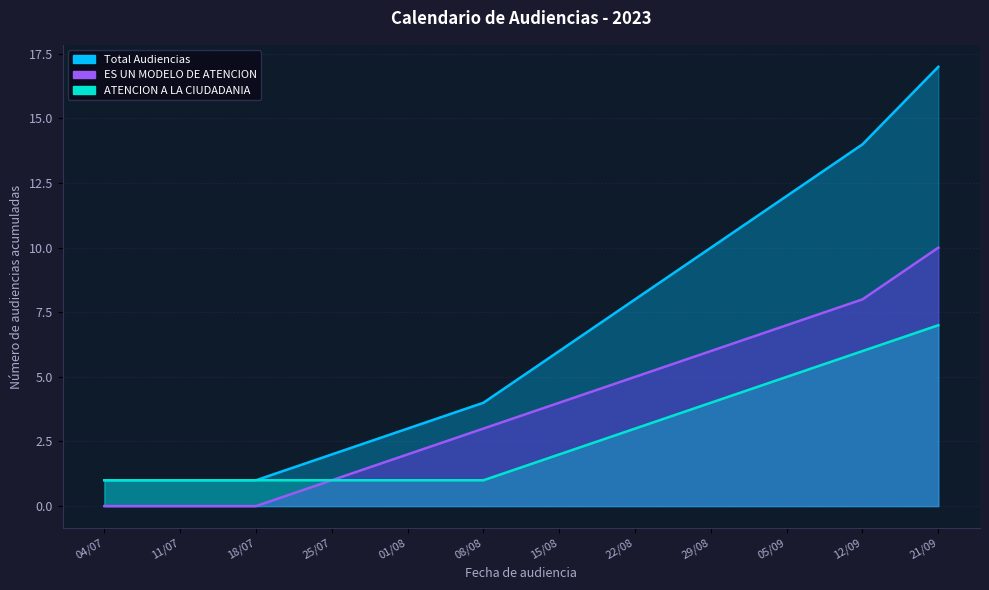

True or false: ATENCION A LA CIUDADANIA has more than 0 points higher than both neighbors.

False